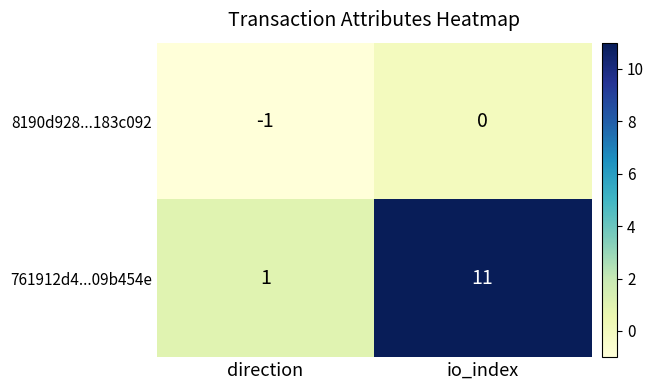

Reading left to right, transcribe all the data shown in this chart.

8190d928...183c092: -1	0
761912d4...09b454e: 1	11